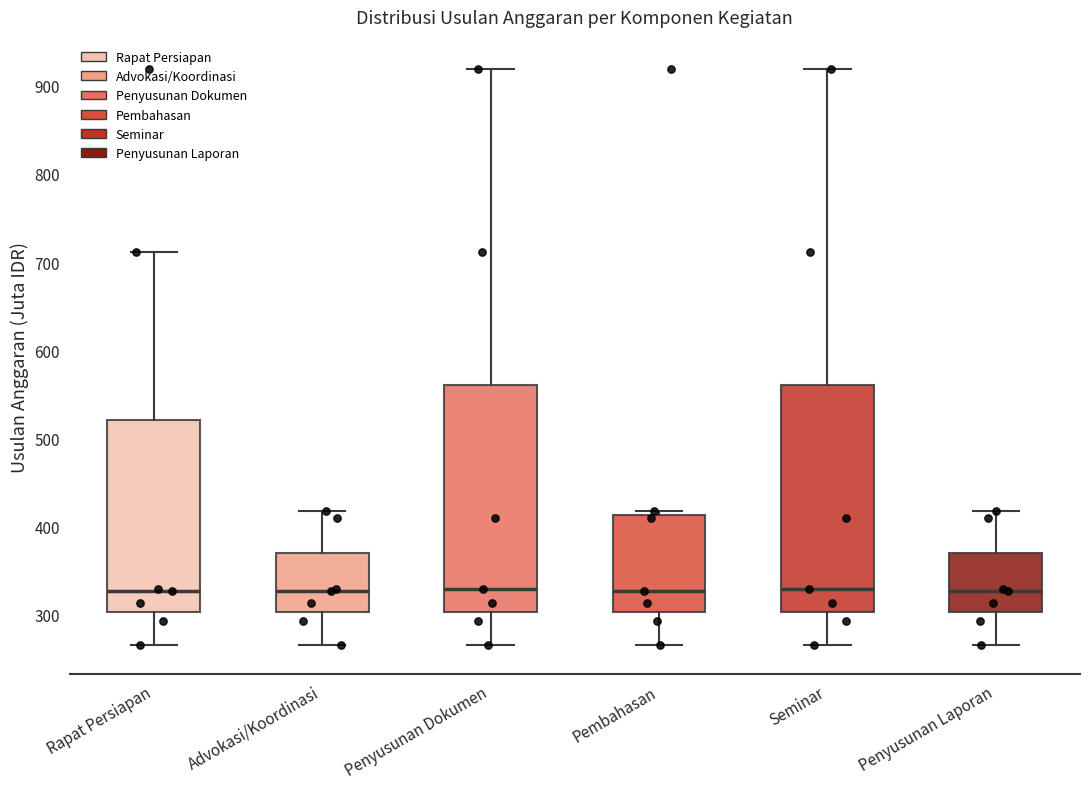

Reading left to right, read every box against the y-axis: the position of its median line, the range the box covers, and the ends of its whiskers. The values are not printed on the chart, so give them approximately, as read against the axis.

Rapat Persiapan: median 330, box 300 to 520, whiskers 260 to 710
Advokasi/Koordinasi: median 330, box 300 to 370, whiskers 260 to 420
Penyusunan Dokumen: median 330, box 300 to 560, whiskers 260 to 920
Pembahasan: median 330, box 300 to 410, whiskers 260 to 420
Seminar: median 330, box 300 to 560, whiskers 260 to 920
Penyusunan Laporan: median 330, box 300 to 370, whiskers 260 to 420